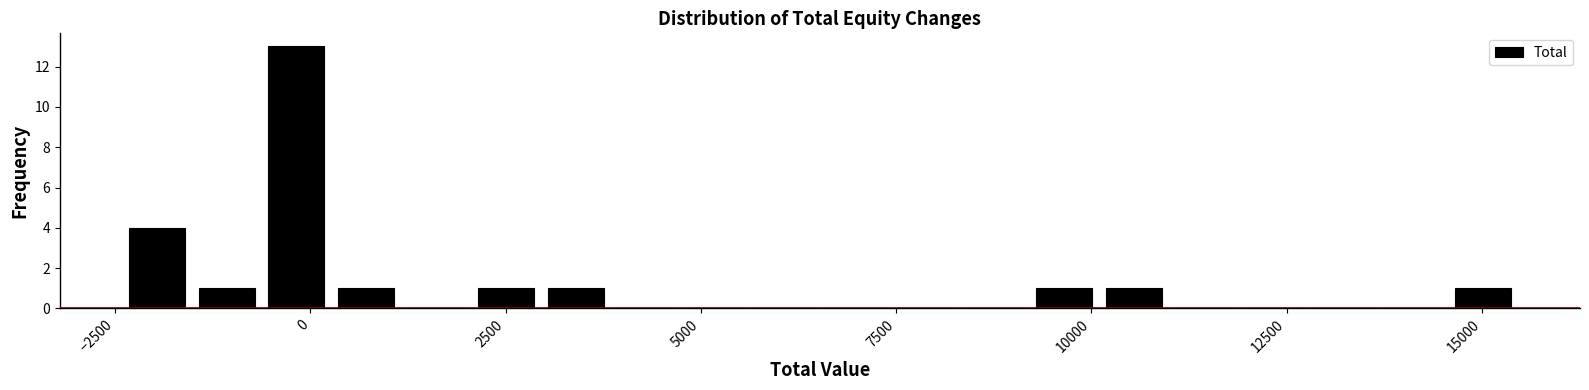

Around what value on the x-axis is the tallest bar? Give the approximate position of its centre, as read against the axis.

0